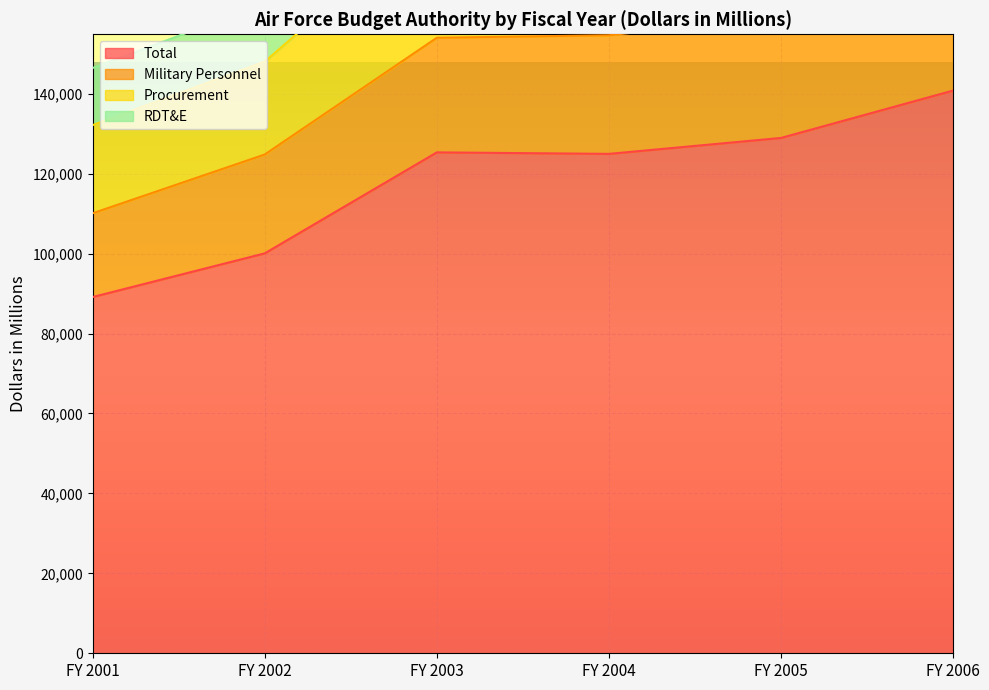

Reading left to right, what are all the values shown in this chart?

Total: 89140	100063	125332	124955	128944	140798
Military Personnel: 110096	124800	154012	154636	159288	172196
Procurement: 146447	162548	204217	207386	214956	230405
RDT&E: 132150	148029	185392	187096	194405	208185